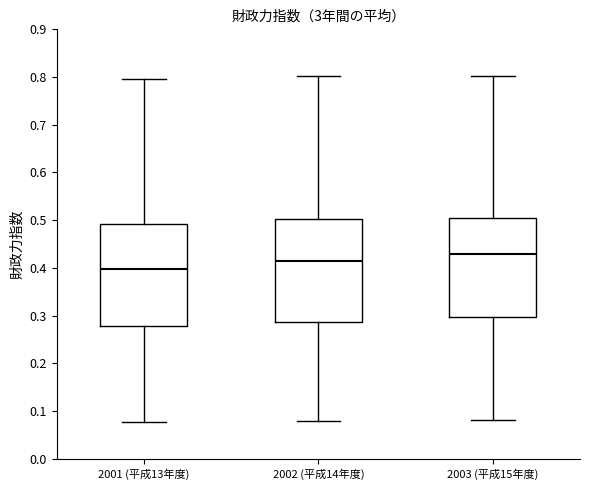

Reading left to right, read every box against the y-axis: the position of its median line, the range the box covers, and the ends of its whiskers. The values are not printed on the chart, so give them approximately, as read against the axis.

2001 (平成13年度): median 0.40, box 0.28 to 0.49, whiskers 0.08 to 0.80
2002 (平成14年度): median 0.41, box 0.29 to 0.50, whiskers 0.08 to 0.80
2003 (平成15年度): median 0.43, box 0.30 to 0.51, whiskers 0.08 to 0.80